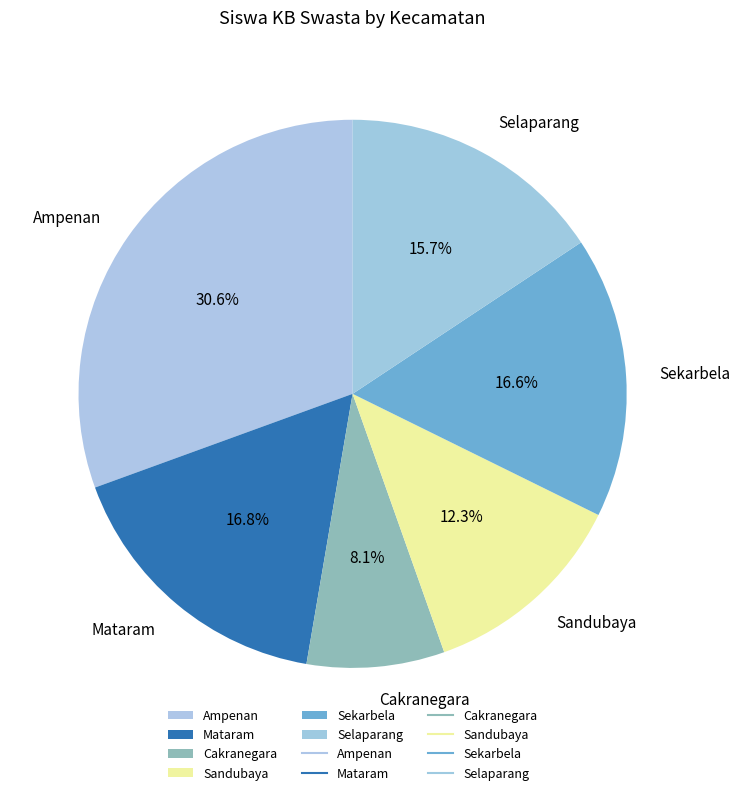

Do Cakranegara and Sekarbela together represent more than half of the pie?

No